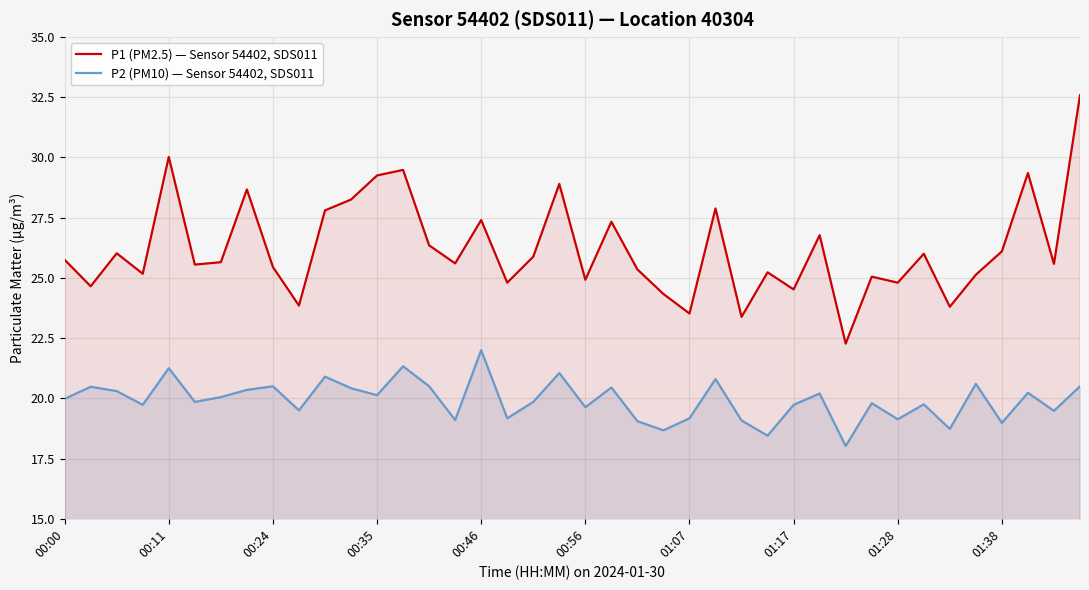

True or false: P2 (PM10) — Sensor 54402, SDS011 and P1 (PM2.5) — Sensor 54402, SDS011 intersect in this chart.

False